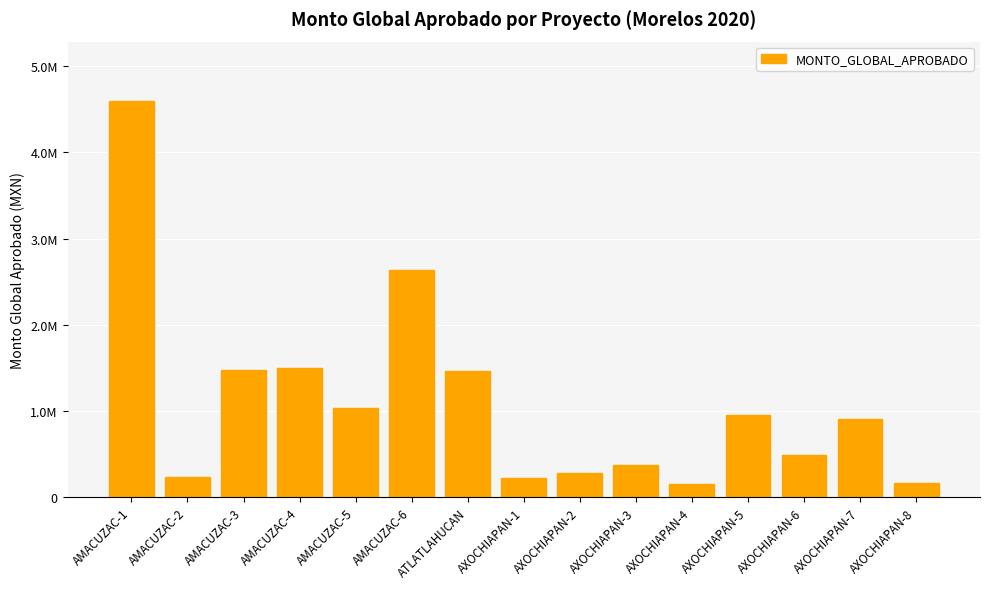

Approximately how many times larger is the value at AXOCHIAPAN-3 compared to AMACUZAC-4?

0.3